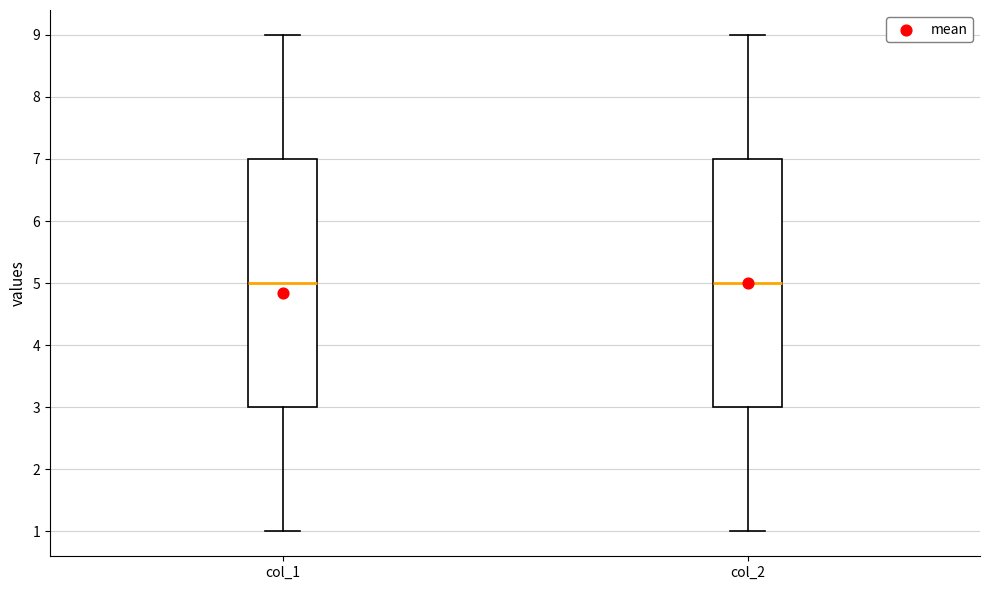

Reading left to right, transcribe this box plot: for each box, give where its median line is, the range the box spans, and where its two whiskers end, as read against the y-axis. The values are not printed on the chart, so give them approximately, as read against the axis.

col_1: median 5, box 3 to 7, whiskers 1 to 9
col_2: median 5, box 3 to 7, whiskers 1 to 9